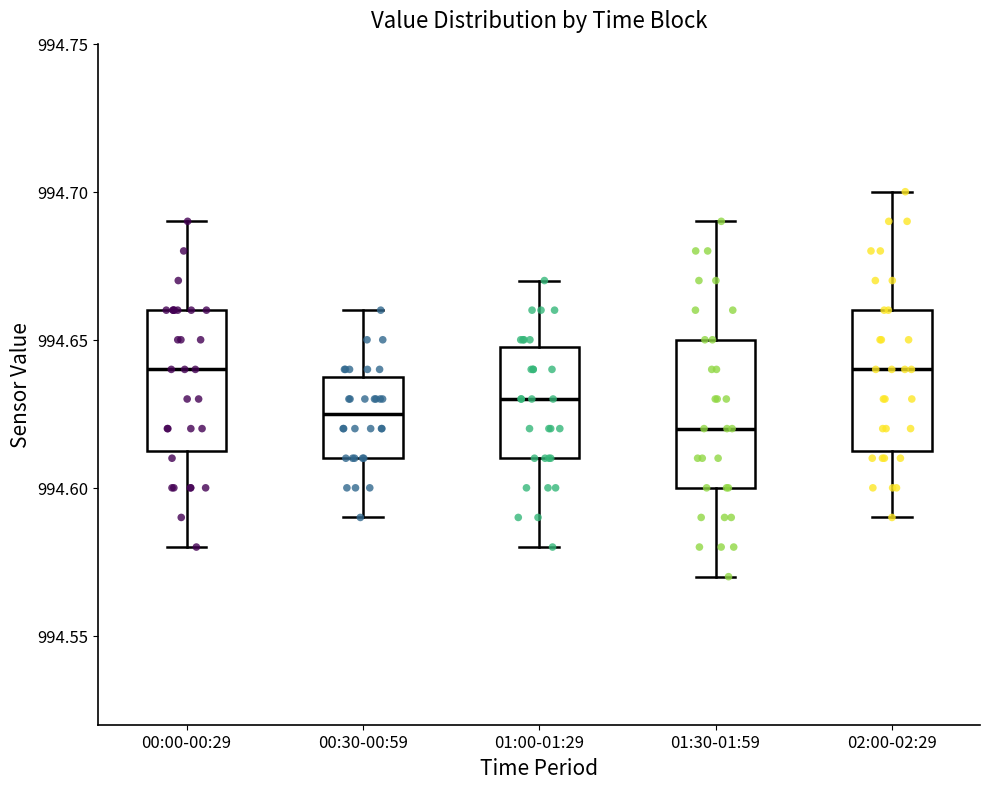

Reading left to right, transcribe this box plot: for each box, give where its median line is, the range the box spans, and where its two whiskers end, as read against the y-axis. The values are not printed on the chart, so give them approximately, as read against the axis.

00:00-00:29: median 994.640, box 994.615 to 994.660, whiskers 994.580 to 994.690
00:30-00:59: median 994.625, box 994.610 to 994.640, whiskers 994.590 to 994.660
01:00-01:29: median 994.630, box 994.610 to 994.650, whiskers 994.580 to 994.670
01:30-01:59: median 994.620, box 994.600 to 994.650, whiskers 994.570 to 994.690
02:00-02:29: median 994.640, box 994.615 to 994.660, whiskers 994.590 to 994.700